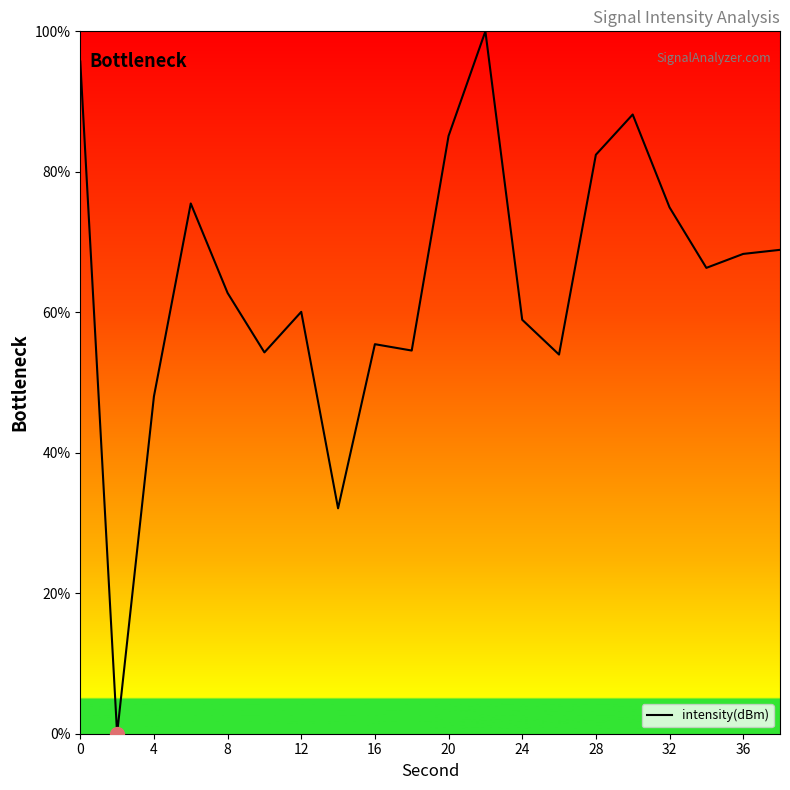

What is the maximum value shown in the chart?

100.0